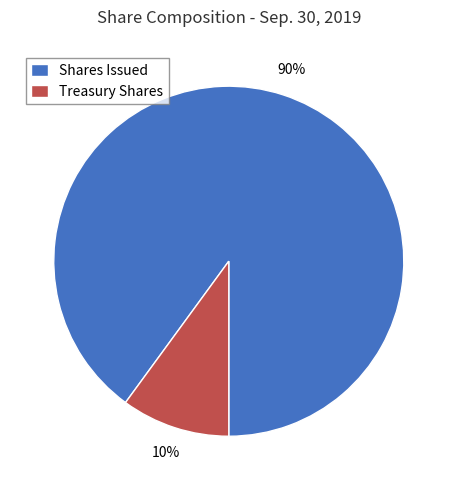

To the nearest percent, what is the average slice percentage?

50%